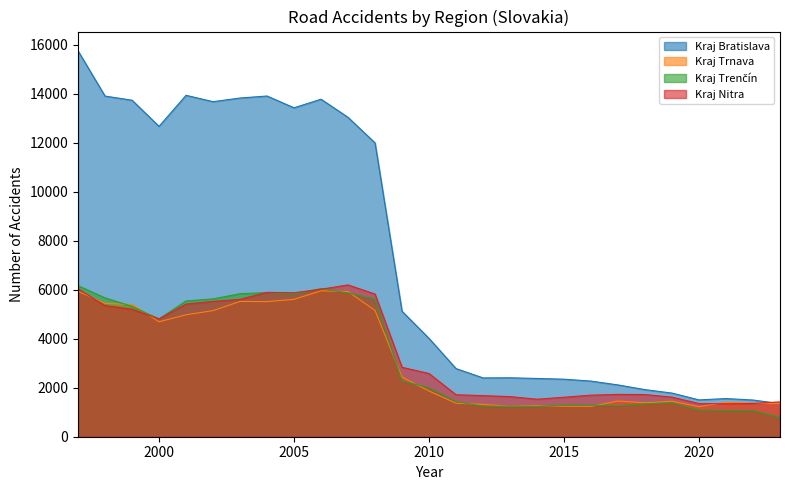

Rank the series at 2022 from lowest to highest value.

Kraj Trenčín, Kraj Nitra, Kraj Trnava, Kraj Bratislava